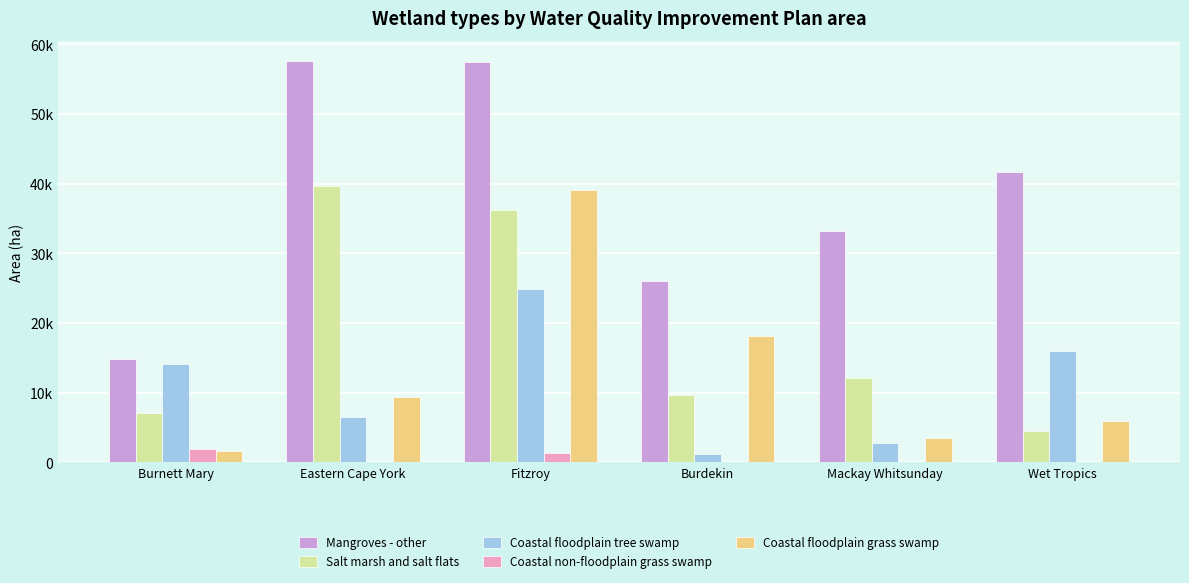

At which label does Mangroves - other reach its peak?

Eastern Cape York